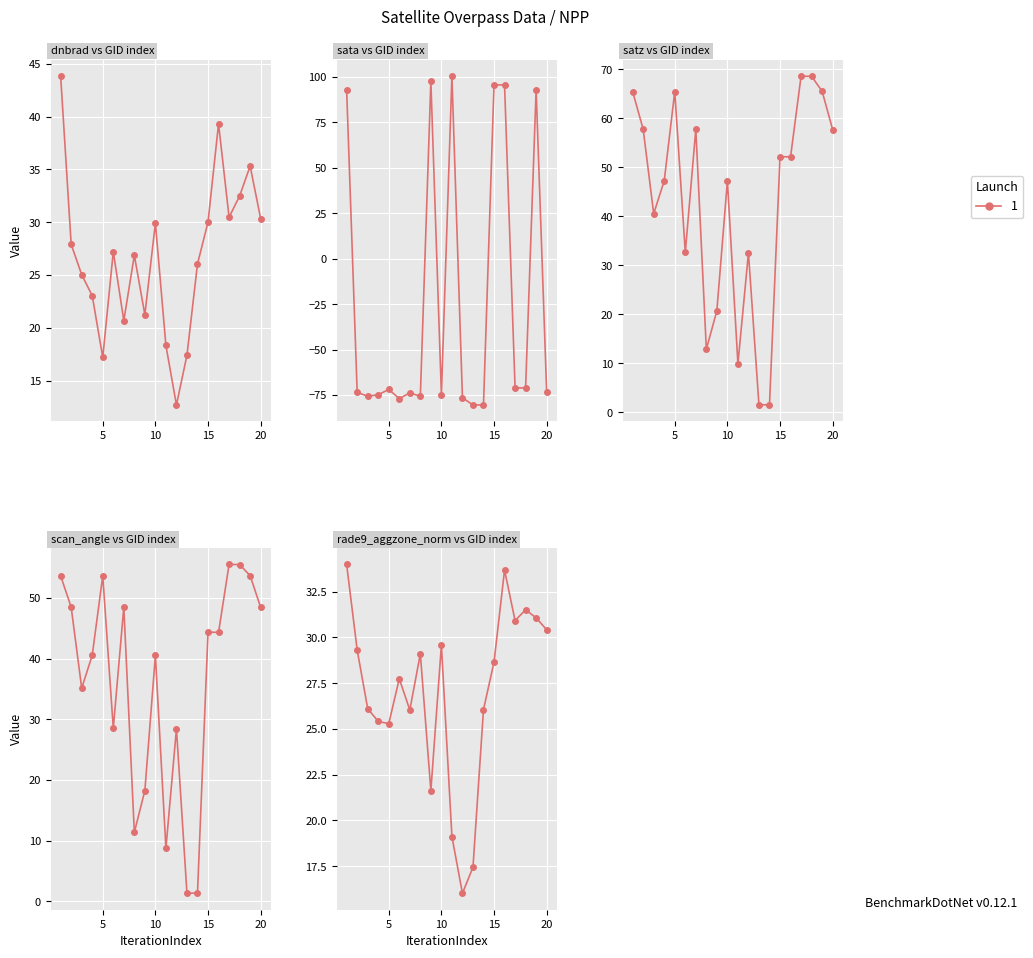

What is the average value of the dnbrad series?

26.8